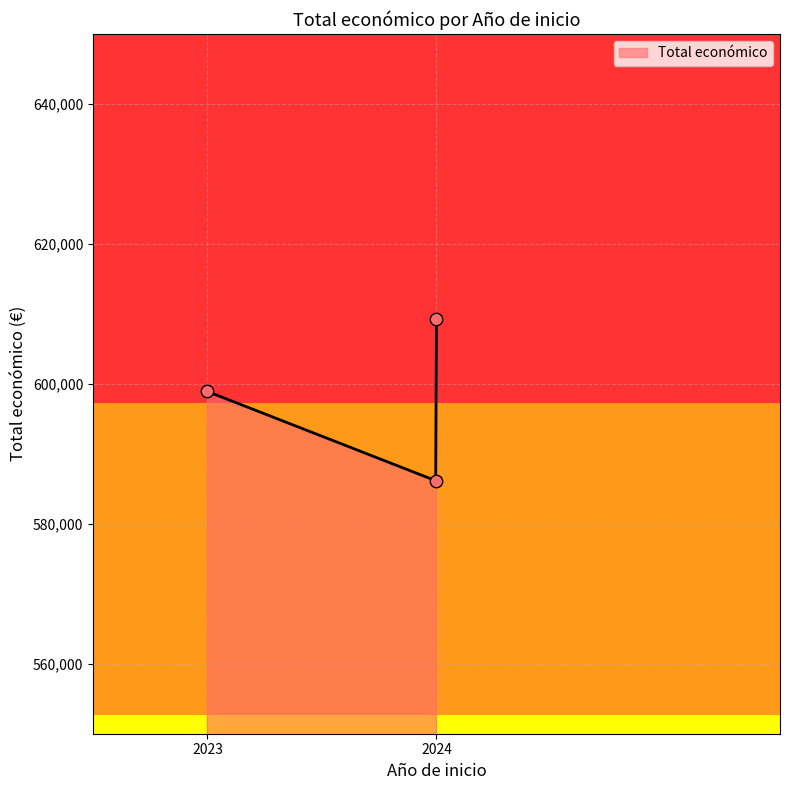

What is the change in value from 2024 to 2024?

+23086